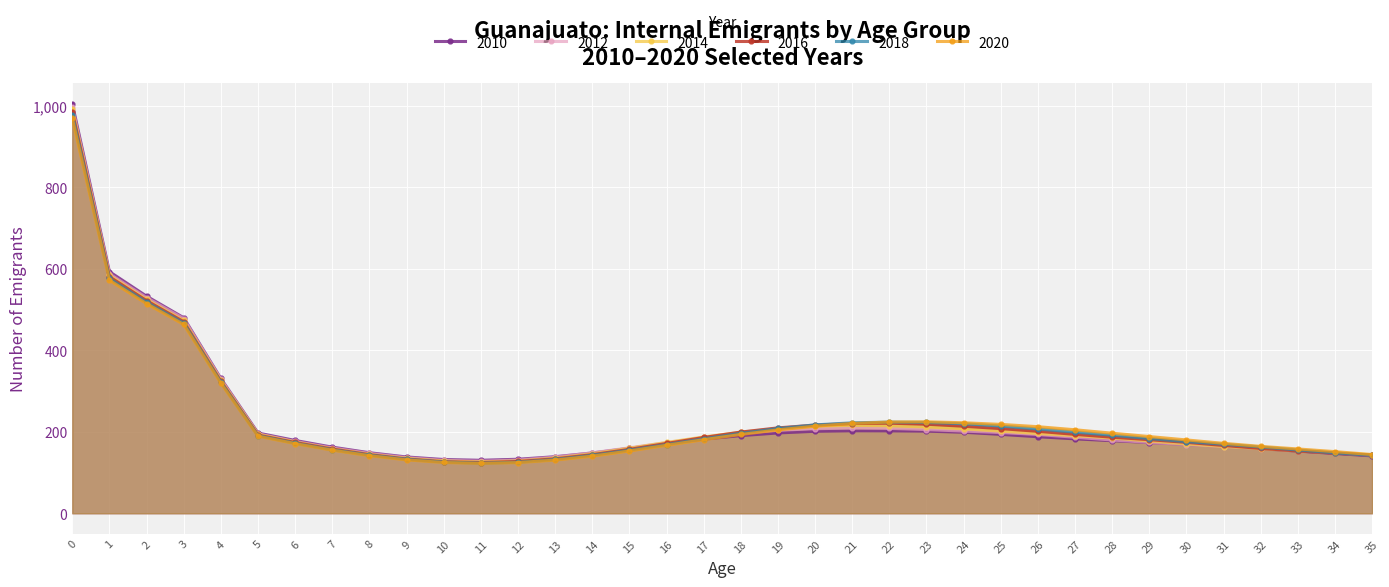

Where do 2012 and 2020 first cross each other?

18 and 19